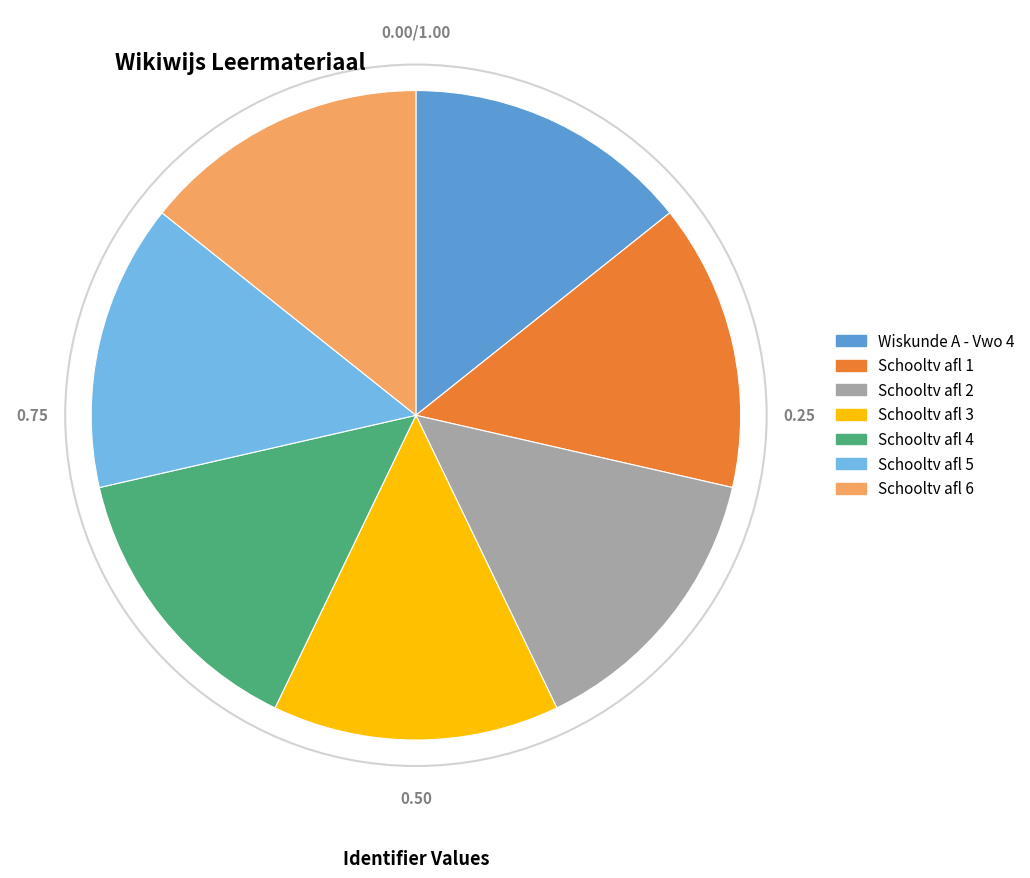

Approximately how many times larger is the value at Schooltv afl 1 compared to Wiskunde A - Vwo 4?

1.0